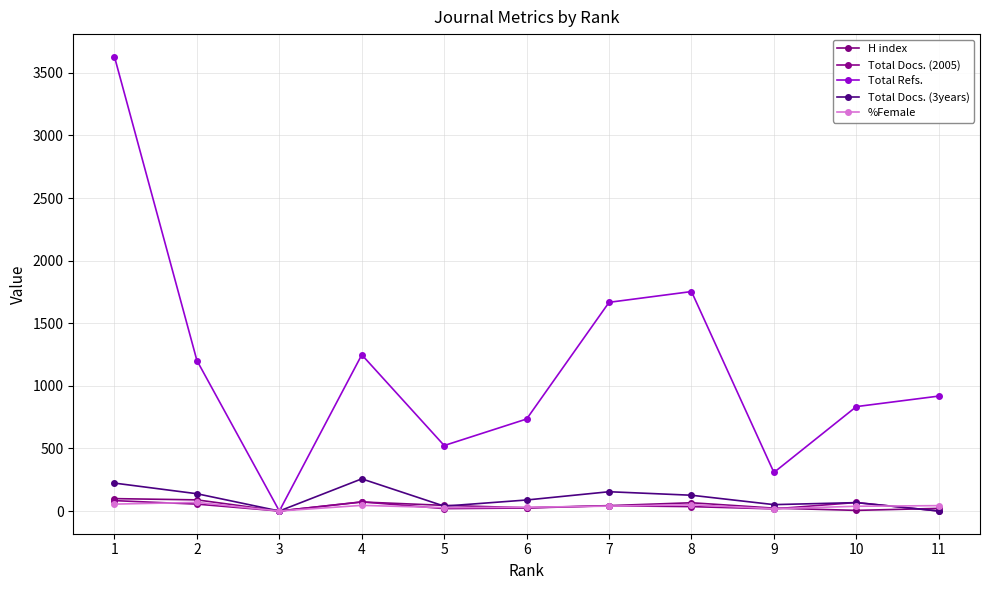

At which category is the sum across all series the highest?

1